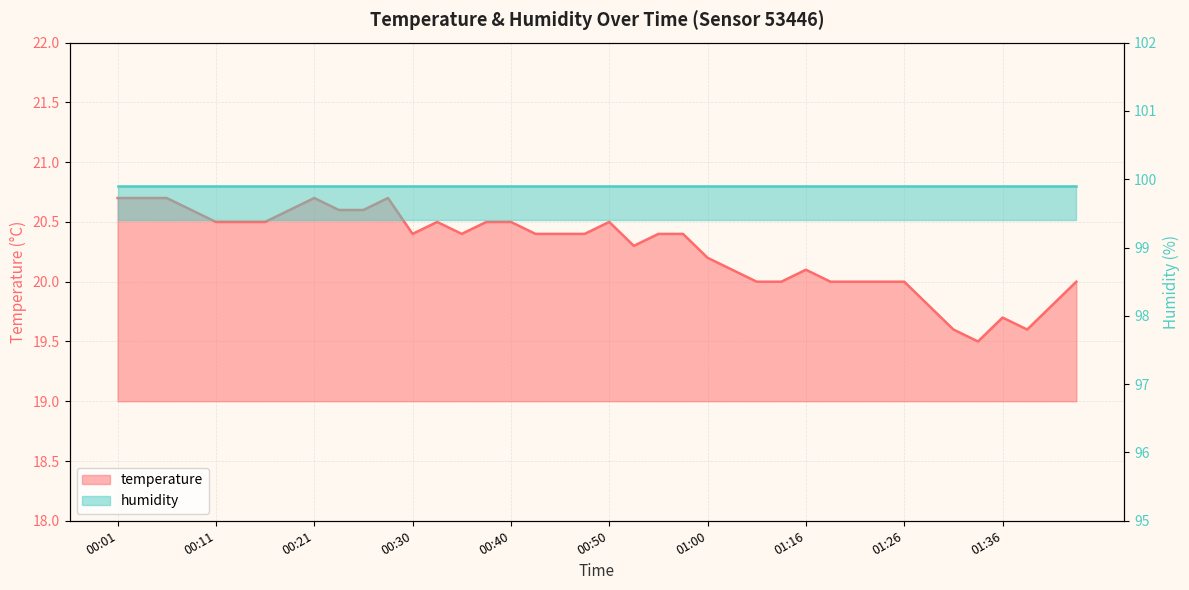

Rank the categories by value from highest to lowest.

00:01, 00:04, 00:06, 00:21, 00:28, 00:09, 00:18, 00:23, 00:26, 00:11, 00:13, 00:16, 00:33, 00:38, 00:40, 00:50, 00:30, 00:35, 00:43, 00:45, 00:47, 00:55, 00:57, 00:52, 01:00, 01:02, 01:16, 01:05, 01:07, 01:18, 01:21, 01:23, 01:26, 01:43, 01:28, 01:41, 01:36, 01:31, 01:38, 01:33